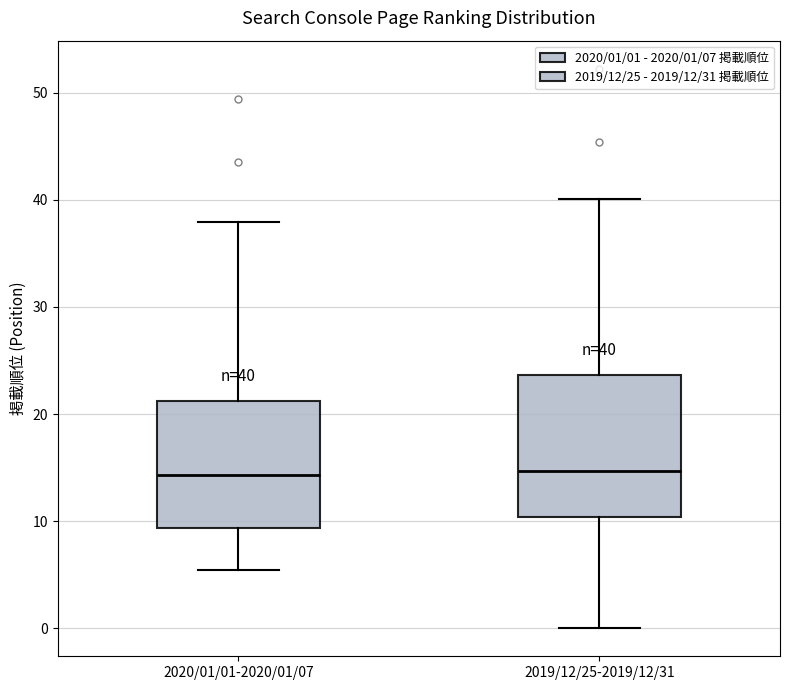

Which box is the tallest, from its lower edge to its upper edge?

2019/12/25-2019/12/31